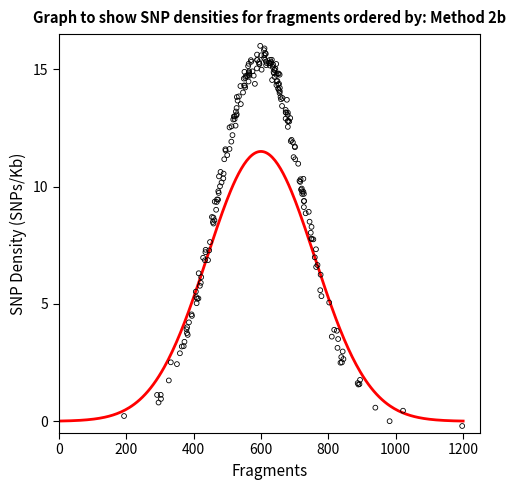

At how many categories does at least one series exceed 9?

13